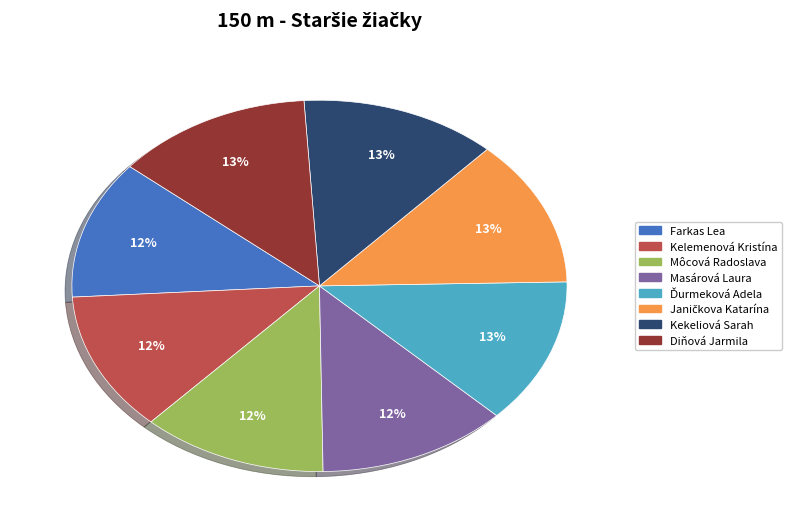

The Farkas Lea slice represents 18% of the pie. True or false?

False